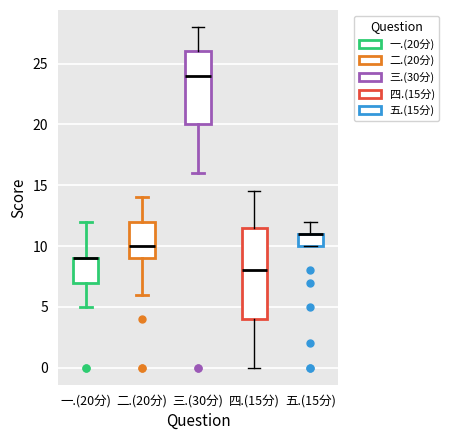

Where is the upper edge of the box for 一.(20分) on the y-axis? The values are not printed on the chart, so give them approximately, as read against the axis.

9.0